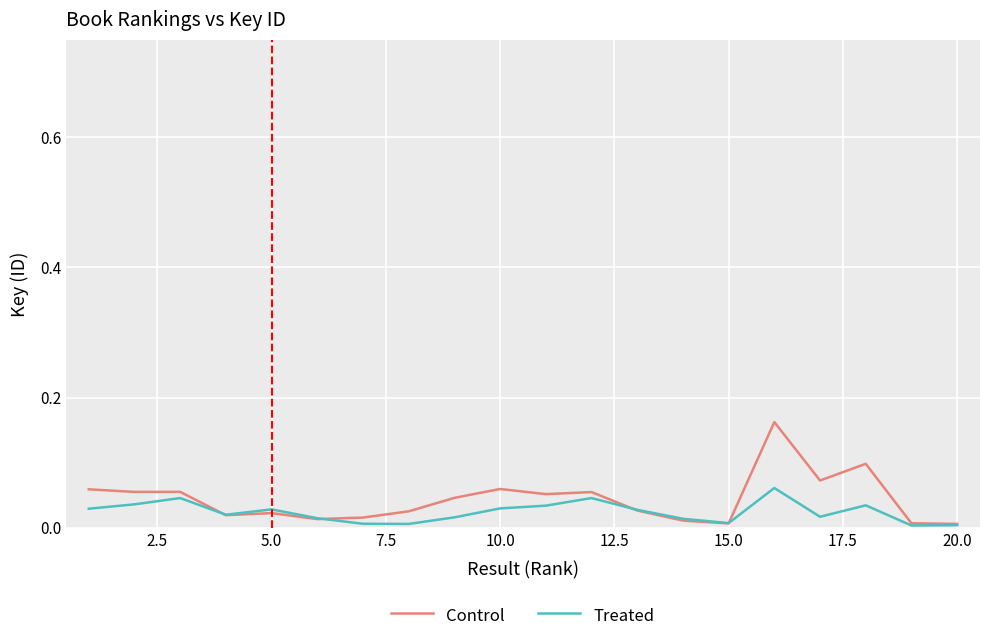

Which series has the widest spread of values?

Control